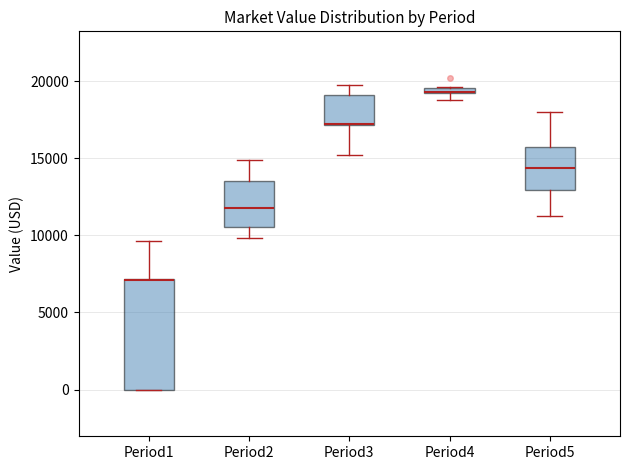

Comparing the boxes themselves (not the whiskers), which one is the tallest?

Period1